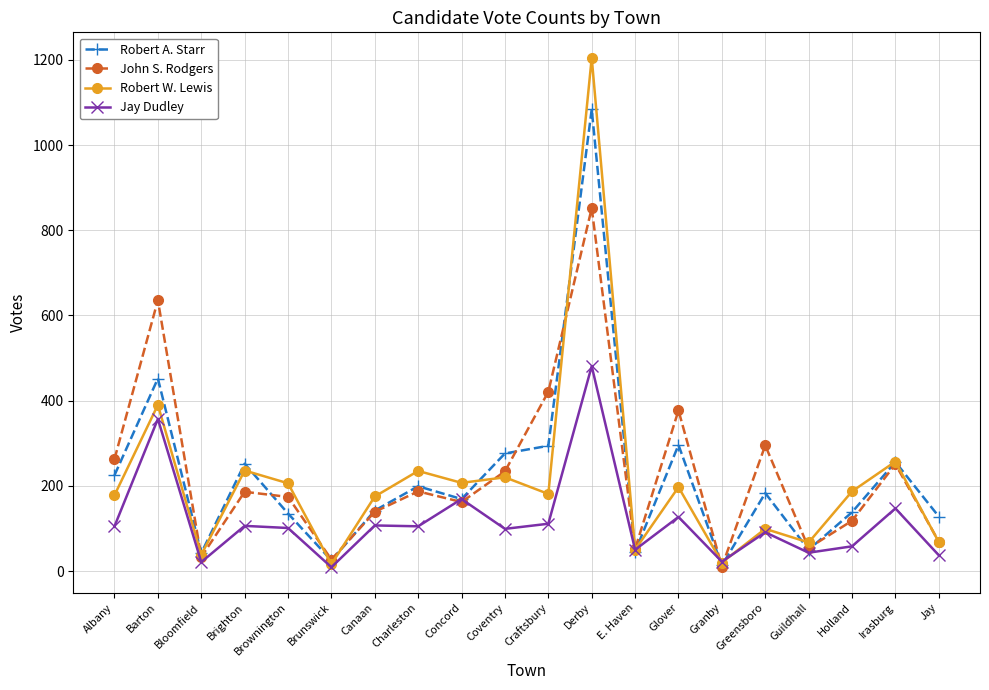

In Jay Dudley, how many points are lower than both neighbors (excluding endpoints)?

7